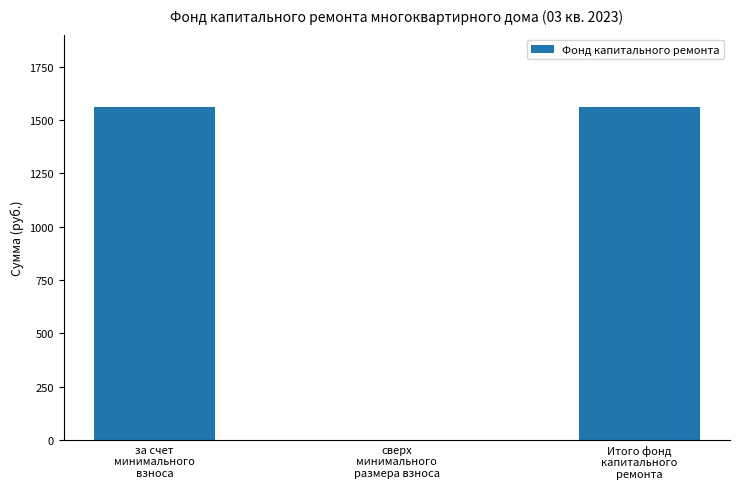

The chart shows a value of 1561.1 at Итого фонд
капитального
ремонта. True or false?

True